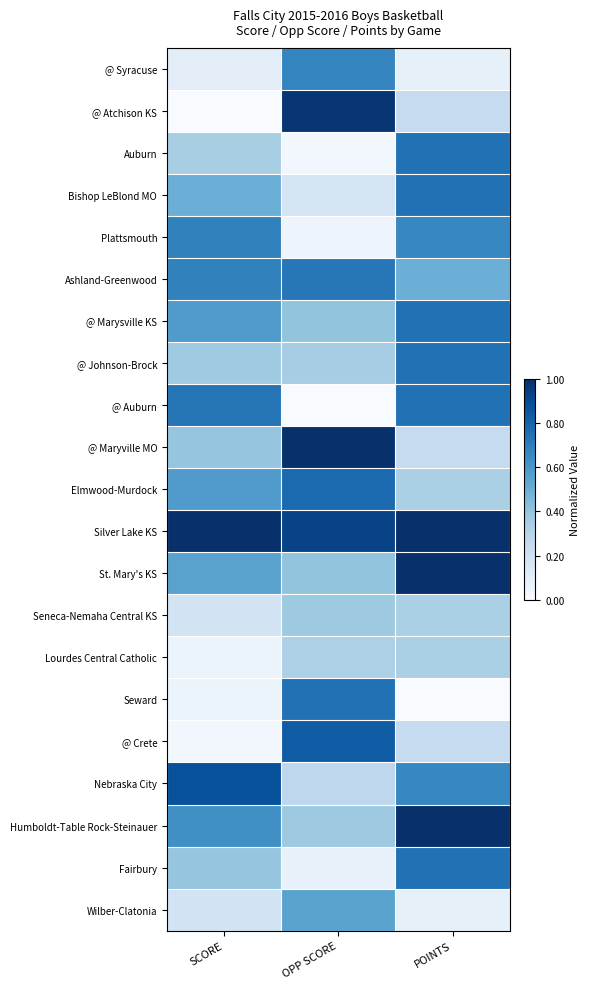

Which has a higher value, SCORE or POINTS?

SCORE